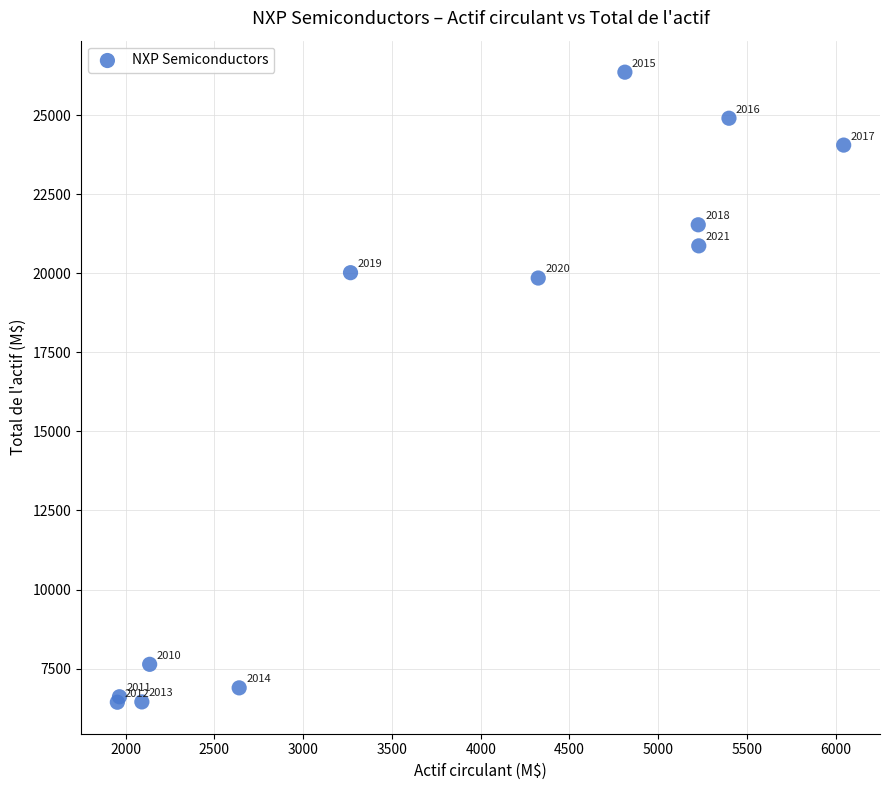

What Y value in the scatter plot is closest to 16396?

19847